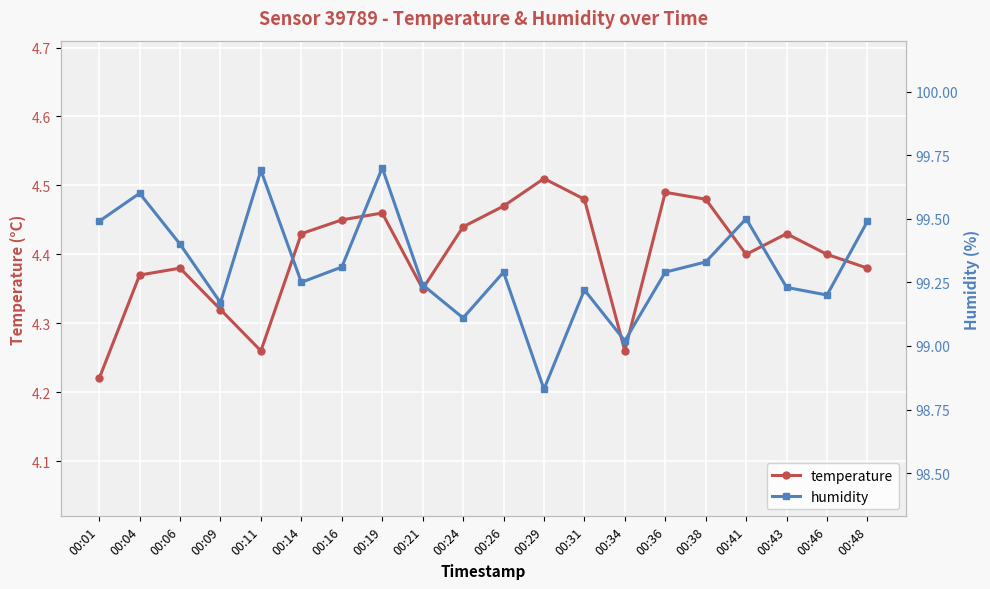

What are all the series names shown in the legend?

temperature, humidity